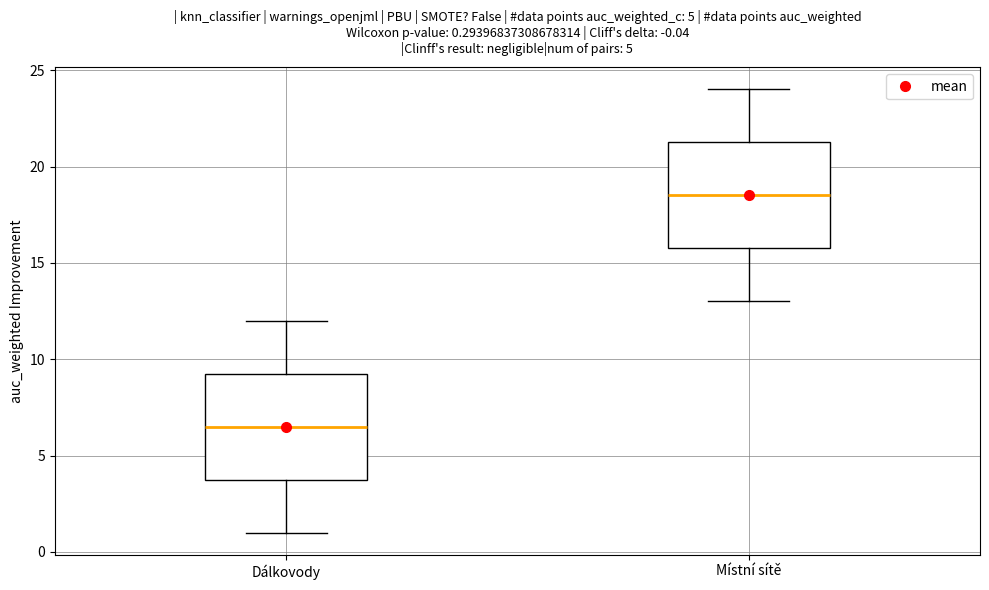

Which box has the highest median line?

Místní sítě